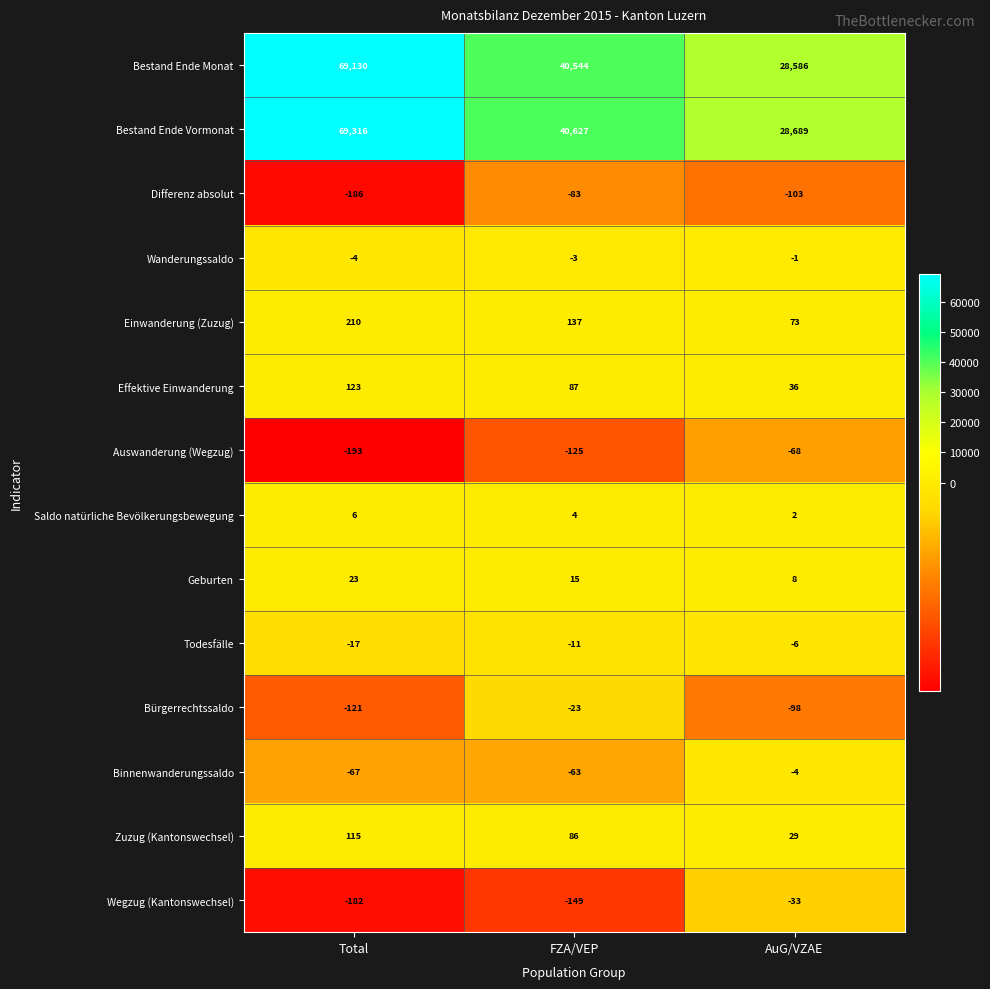

Count the Wegzug (Kantonswechsel) values in the range -182 to -33.

3